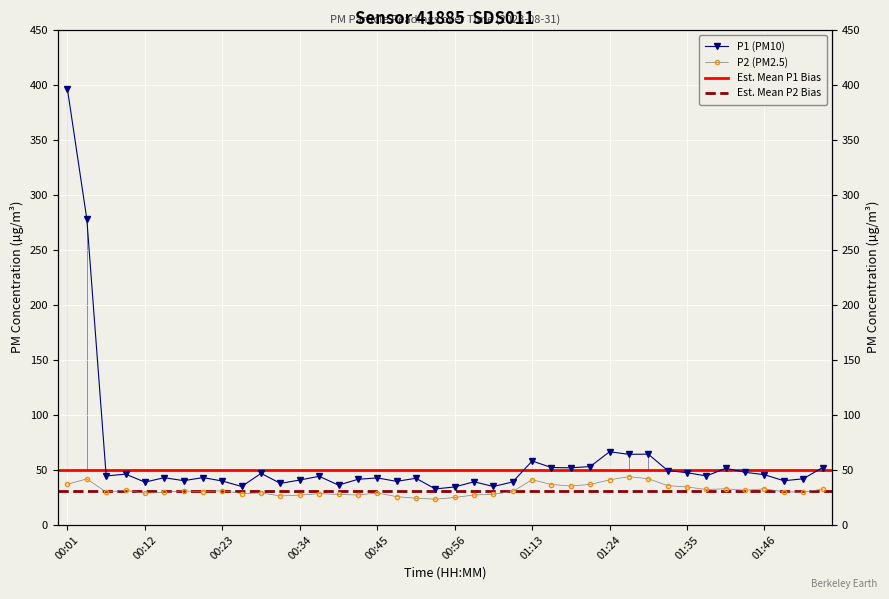

Reading left to right, what are all the values shown in this chart?

P1: 00:01=395.8	00:04=277.9	00:06=44.5	00:09=46.1	00:12=38.9	00:14=42.9	00:17=40.2	00:20=43.0	00:23=39.9	00:25=34.9	00:28=46.9	00:31=37.8	00:34=40.8	00:36=44.2	00:39=36.2	00:42=41.5	00:45=42.7	00:47=39.6	00:50=42.4	00:53=32.7	00:56=34.5	00:58=39.2	01:04=34.9	01:10=39.1	01:13=58.1	01:15=52.1	01:18=51.9	01:21=53.0	01:24=66.5	01:27=64.1	01:29=64.3	01:32=49.4	01:35=47.5	01:38=44.5	01:40=51.5	01:43=47.8	01:46=45.6	01:49=40.1	01:51=41.9	01:54=52.1
P2: 00:01=37.0	00:04=41.8	00:06=29.9	00:09=31.5	00:12=28.9	00:14=29.6	00:17=30.9	00:20=30.1	00:23=31.1	00:25=28.5	00:28=29.1	00:31=26.4	00:34=27.1	00:36=28.4	00:39=27.8	00:42=27.1	00:45=29.0	00:47=25.7	00:50=24.2	00:53=23.4	00:56=24.9	00:58=27.2	01:04=27.8	01:10=30.5	01:13=41.0	01:15=36.7	01:18=35.4	01:21=36.8	01:24=41.0	01:27=43.9	01:29=42.0	01:32=35.7	01:35=34.5	01:38=32.2	01:40=32.9	01:43=31.4	01:46=32.9	01:49=30.1	01:51=29.8	01:54=32.5